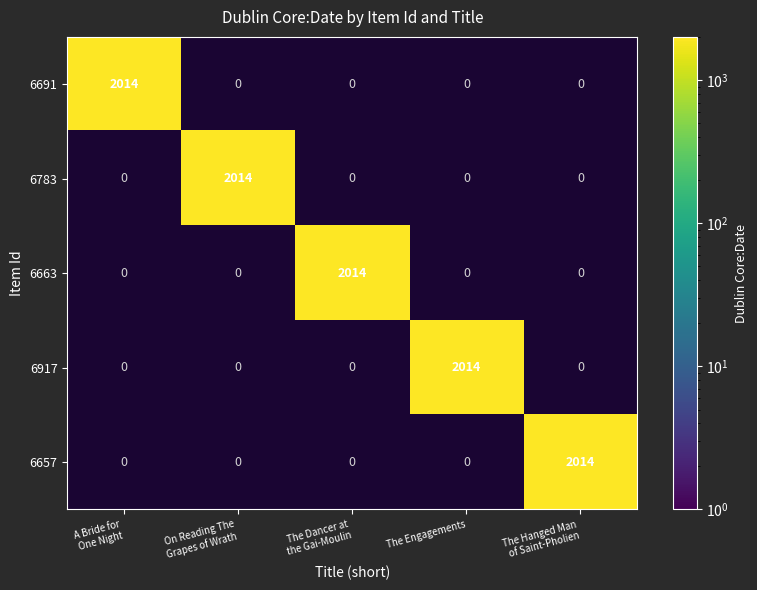

What is the average value of the The Hanged Man of Saint-Pholien series?

403